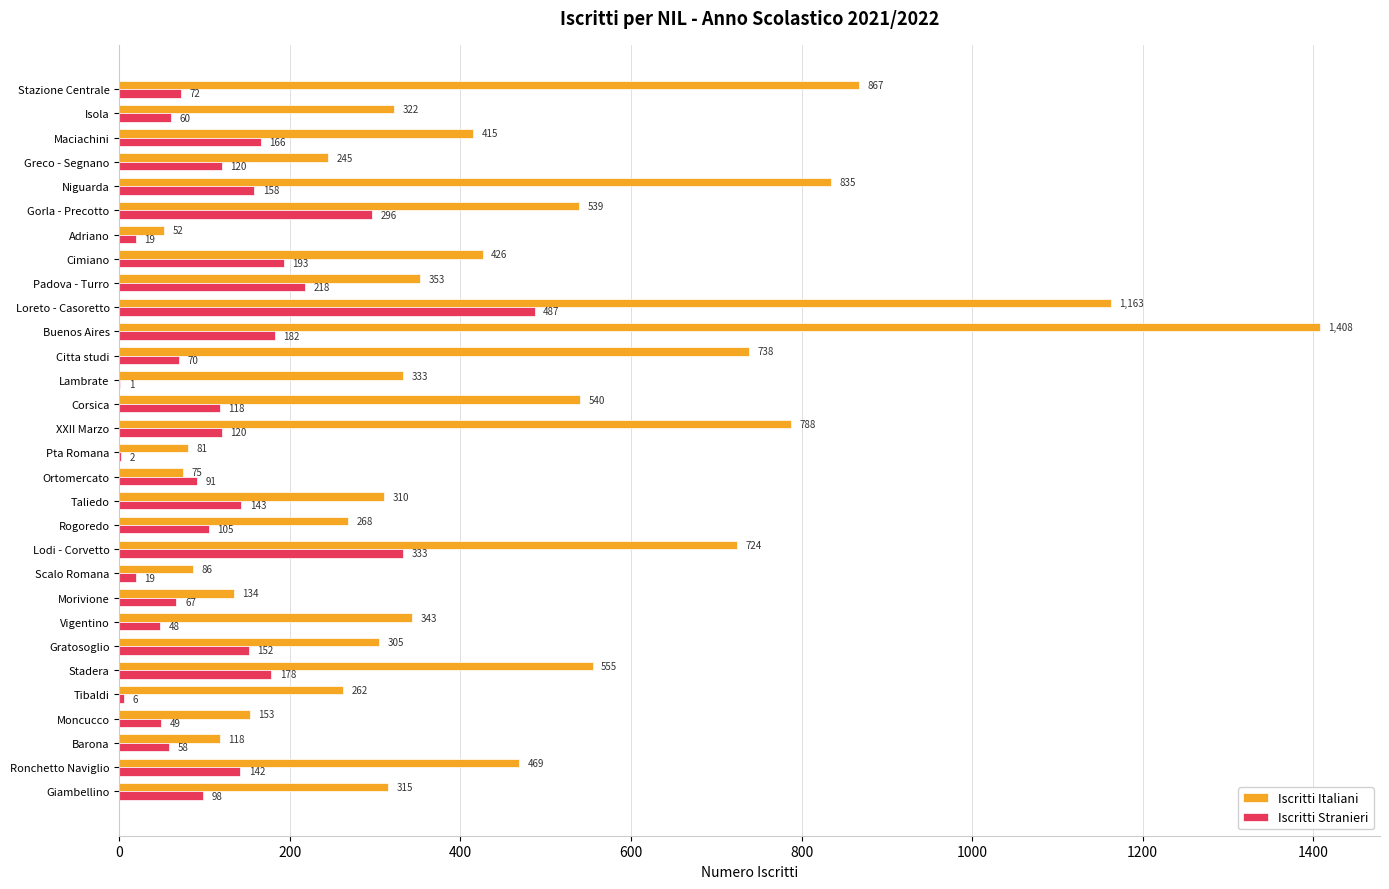

The value of Iscritti Stranieri at Stadera is 267. True or false?

False